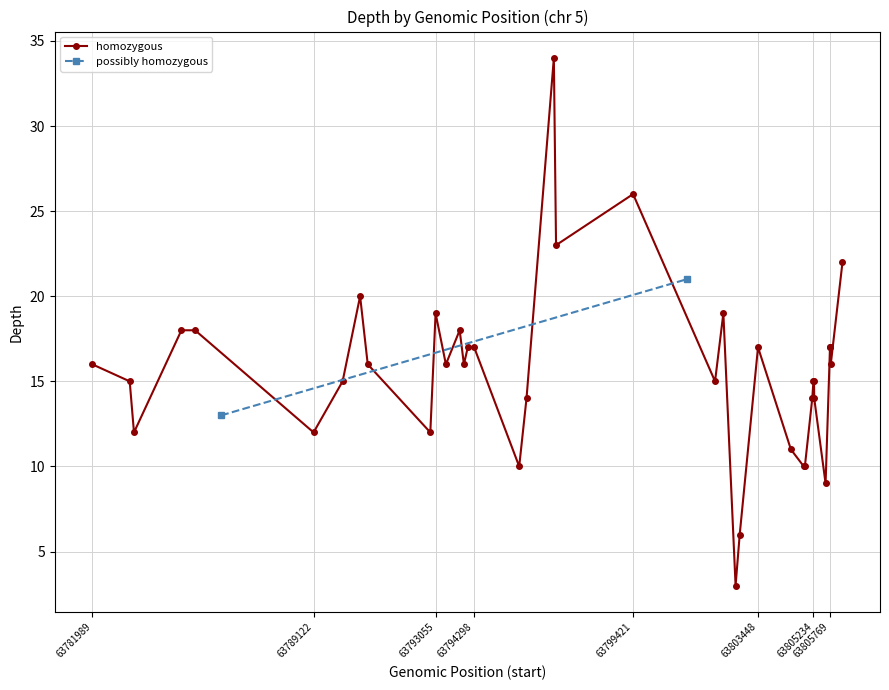

True or false: homozygous has more than 1 interior local peaks.

True